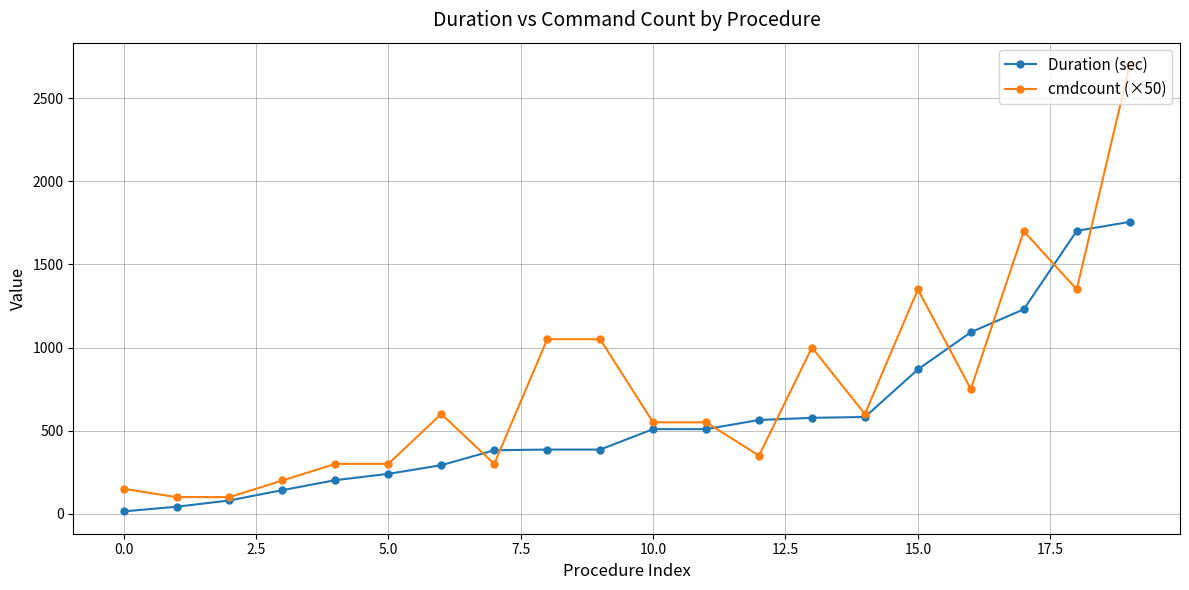

List the series in order of their overall mean, lowest first.

Duration (sec), cmdcount (×50)